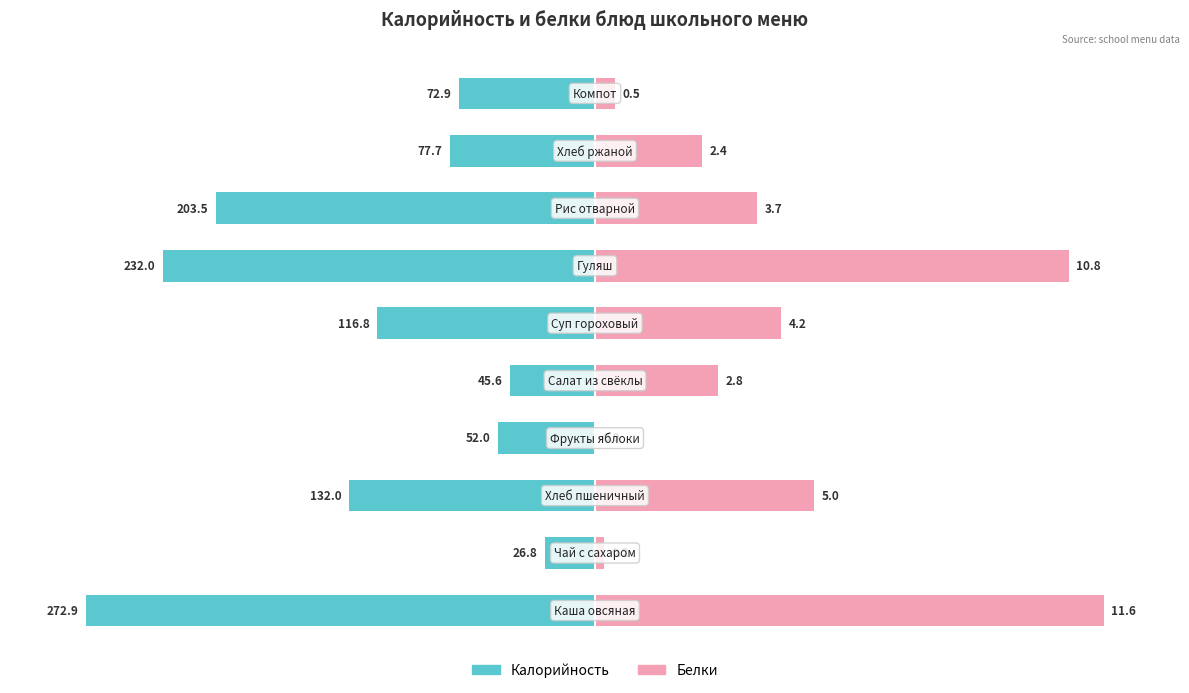

How many categories are shown in the chart?

10